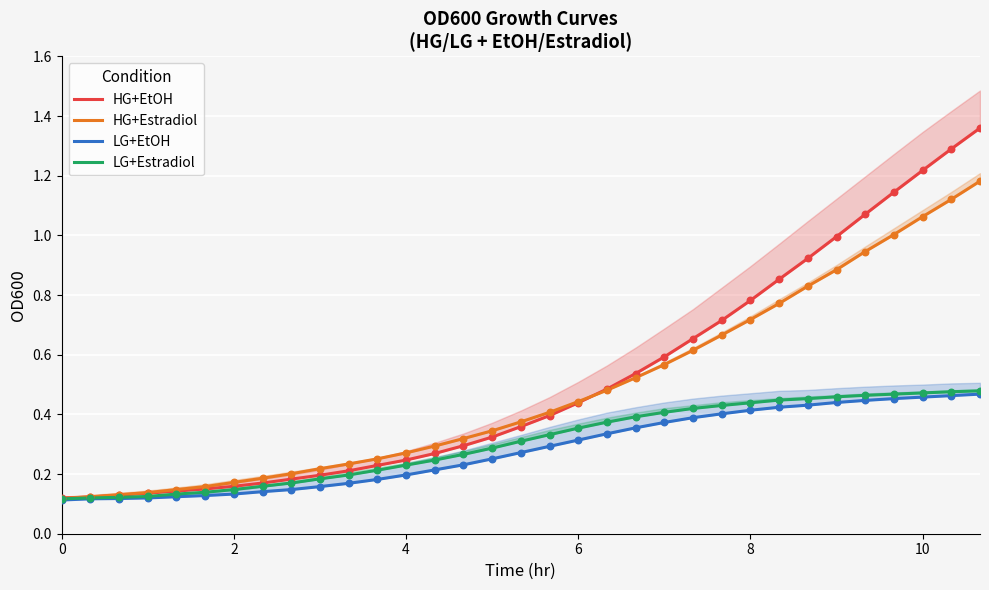

Which series reaches the maximum Y coordinate?

HG+EtOH